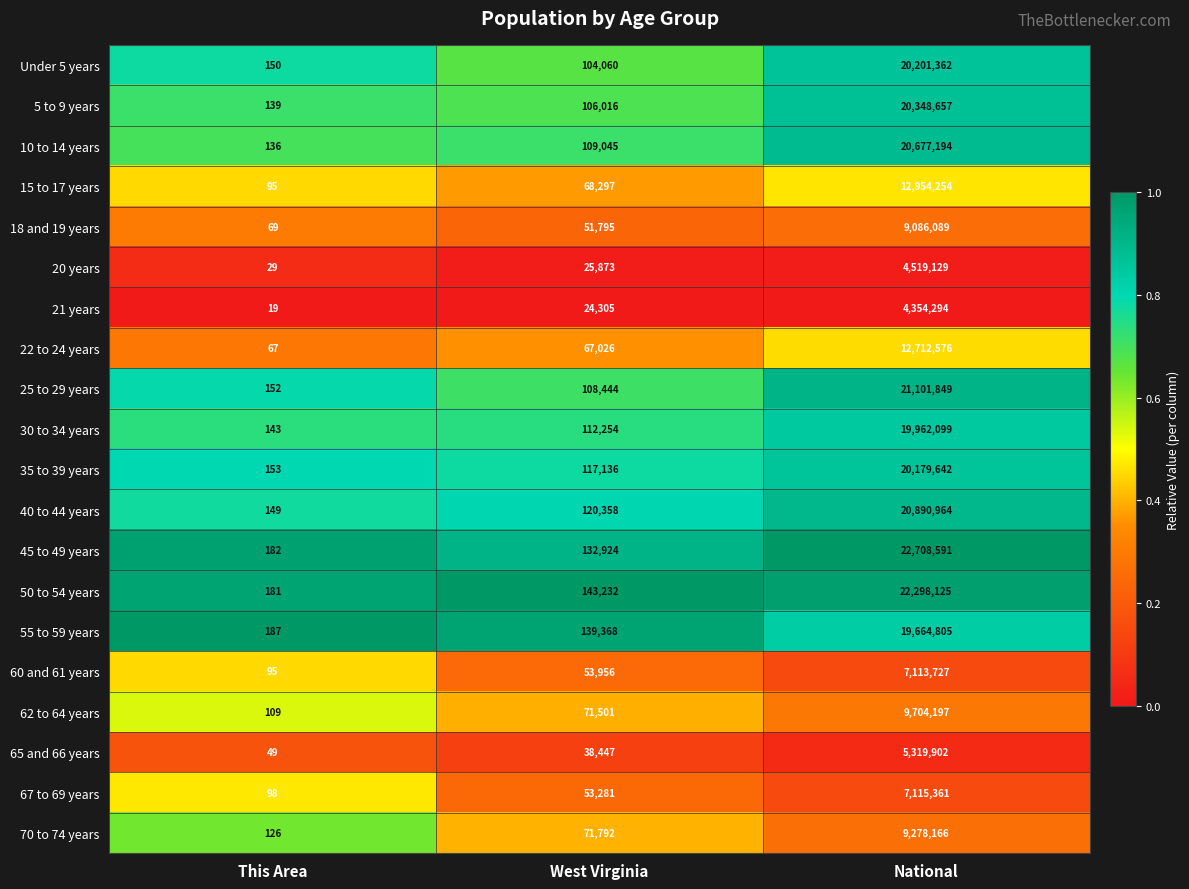

At which label does Under 5 years reach its minimum?

This Area